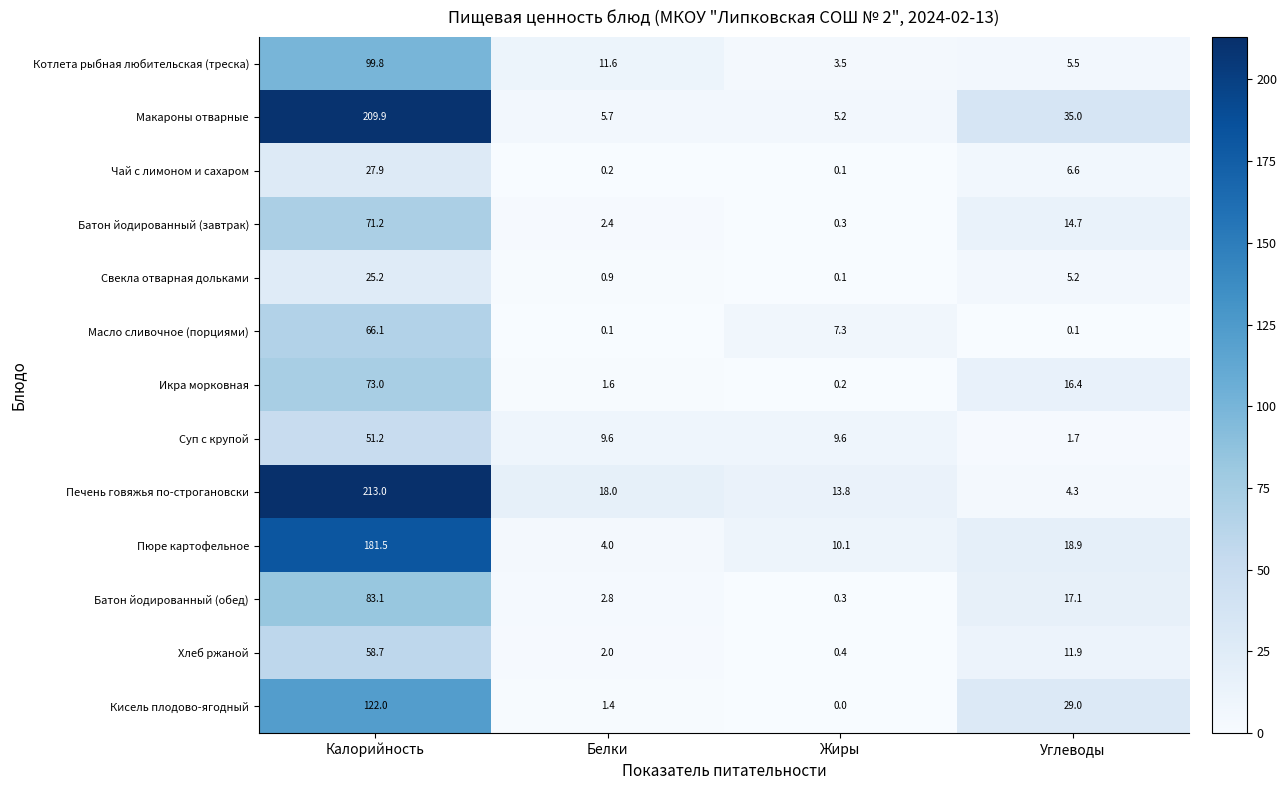

What is the sum of all Свекла отварная дольками values?

31.4